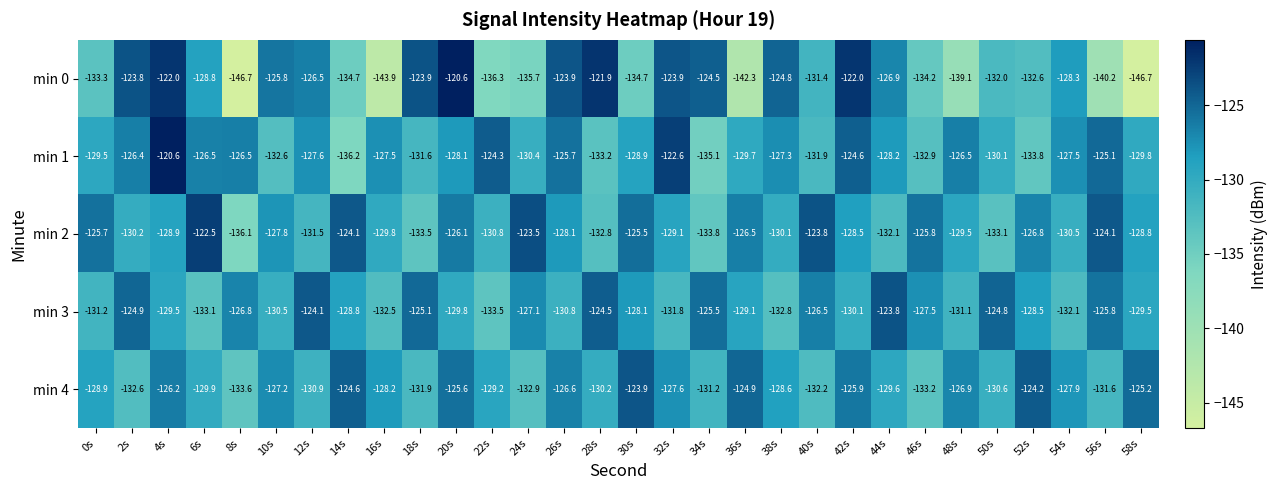

What is the sum of all min 2 values?

-3859.4